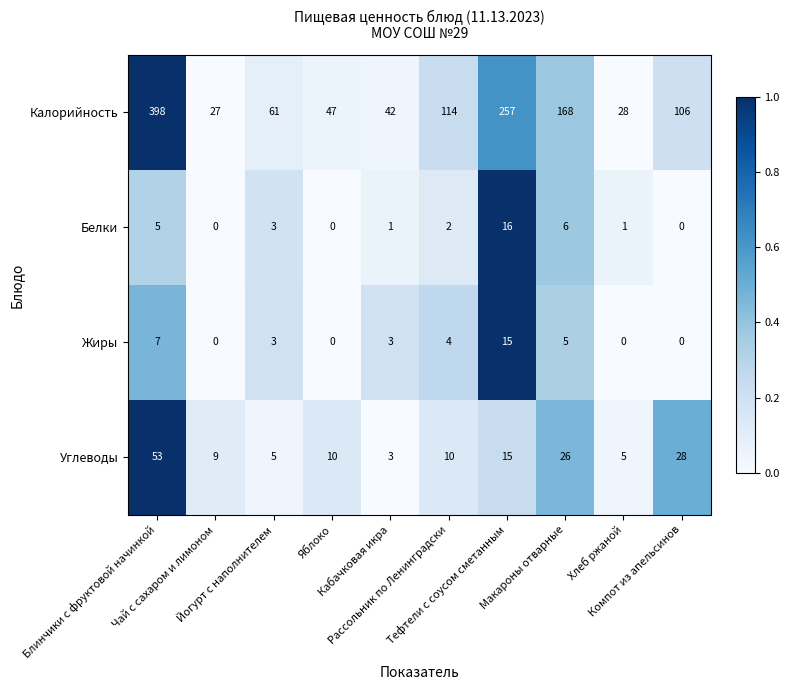

At how many categories does at least one series exceed 24?

10